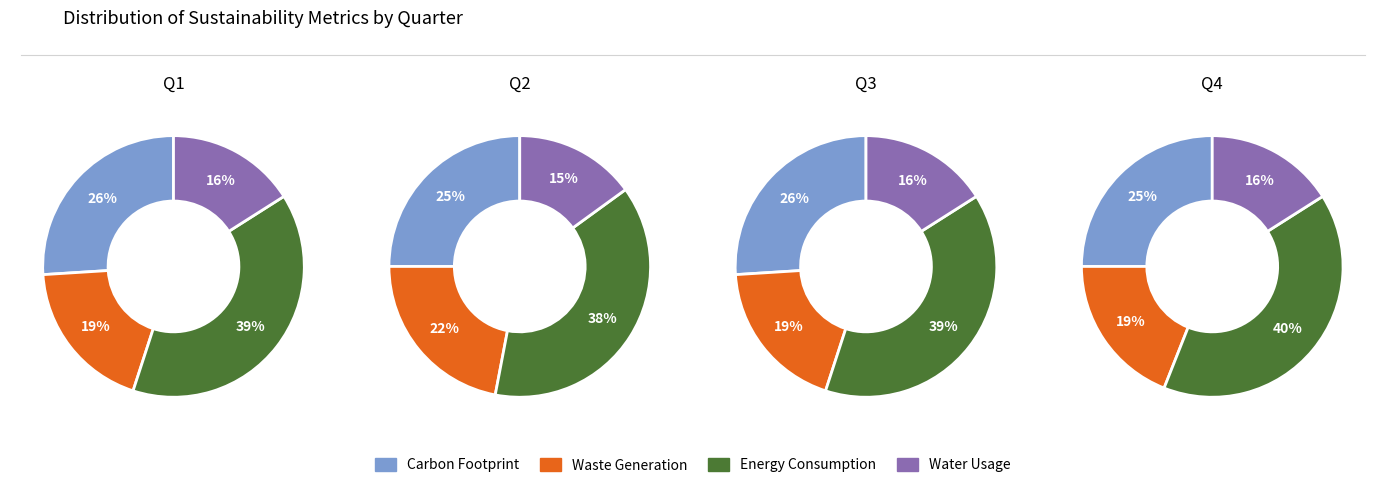

To the nearest percent, what is the average slice percentage?

25%